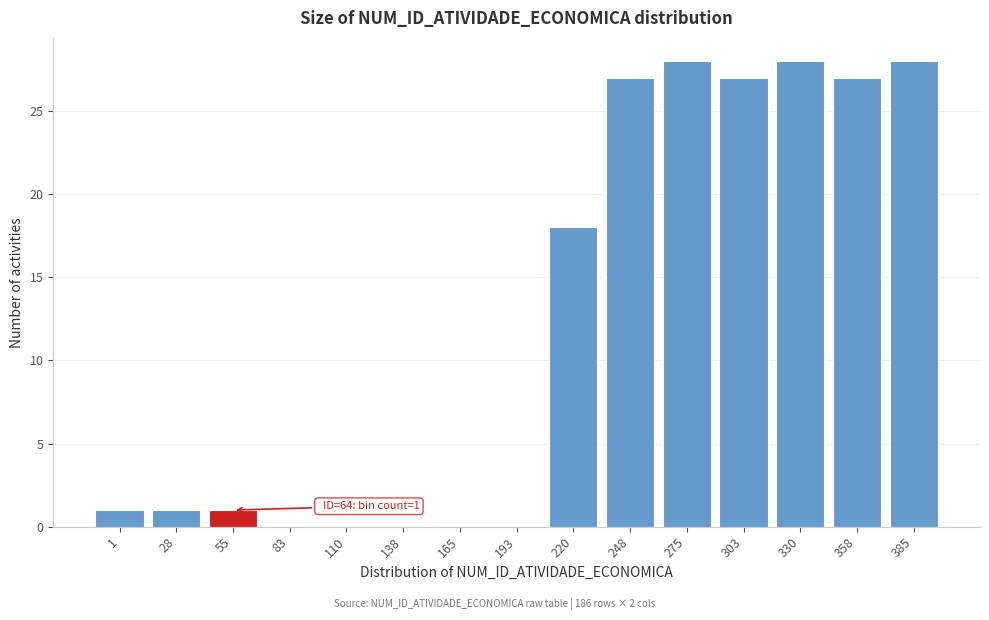

Reading left to right, extract all data points from this chart.

1=1	28=1	55=1	83=0	110=0	138=0	165=0	193=0	220=18	248=27	275=28	303=27	330=28	358=27	385=28